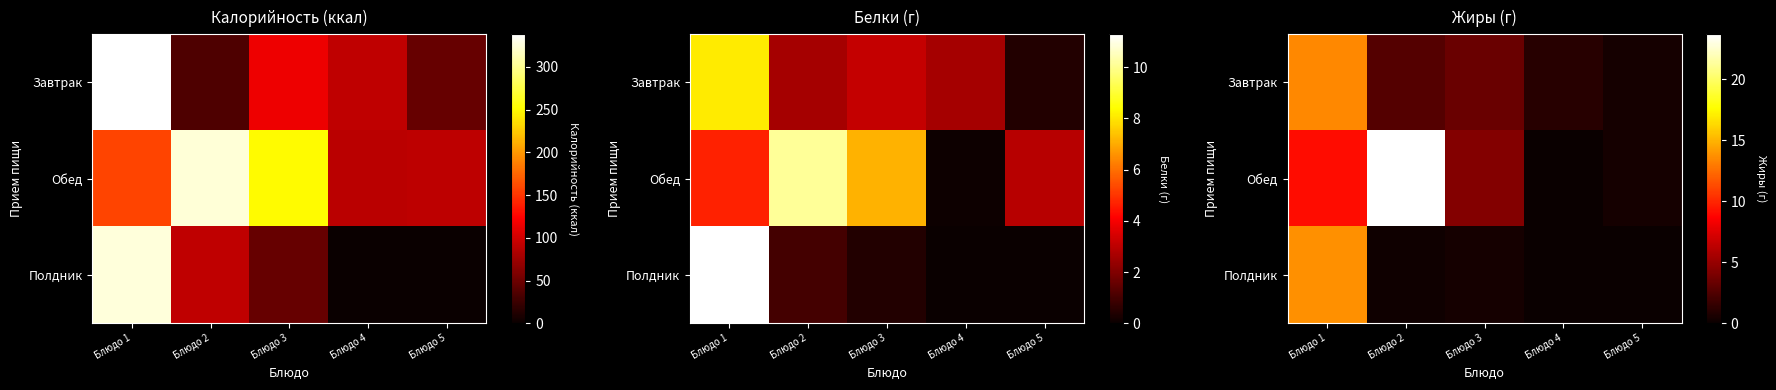

At which label does Завтрак first exceed 2?

Блюдо 1